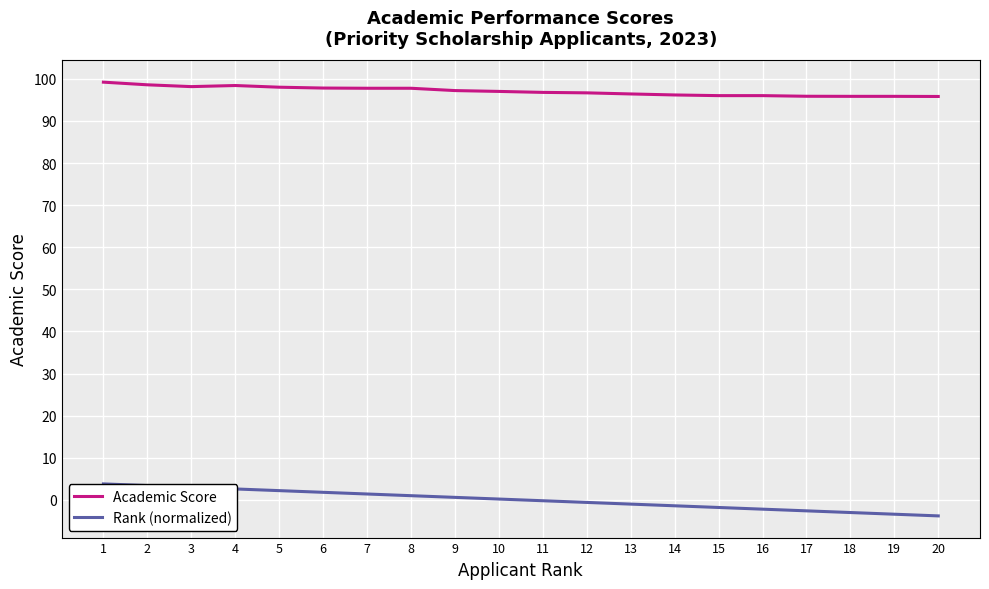

What is the minimum value shown in the chart?

-3.8